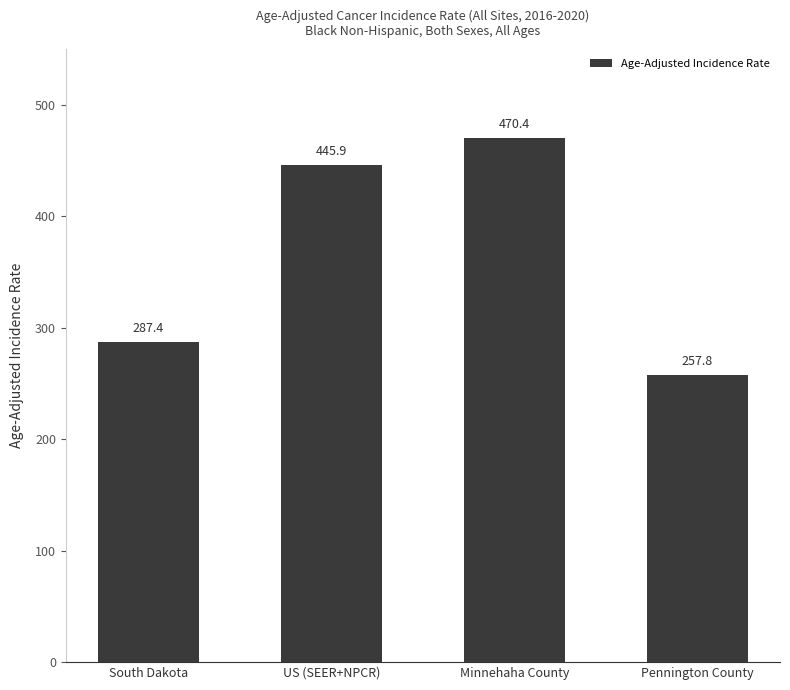

The chart shows a value of 257.8 at Pennington County. True or false?

True